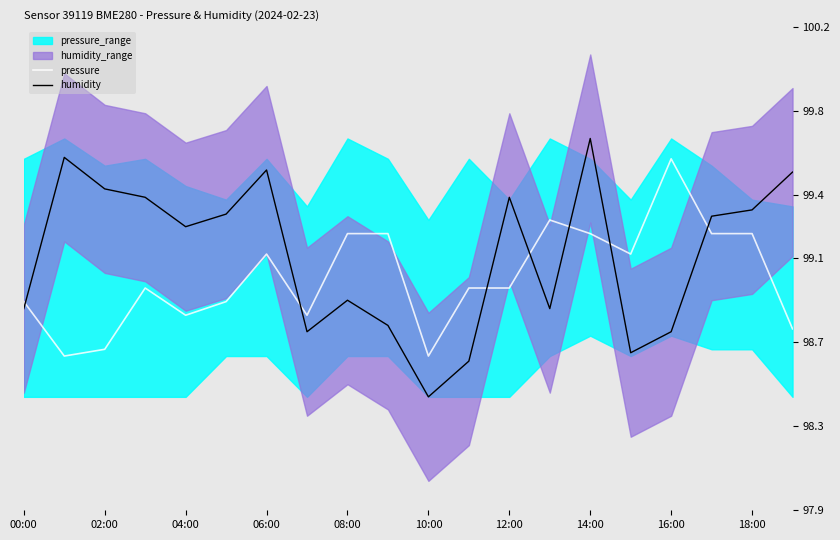

Does the chart display data point markers on the line(s)?

No